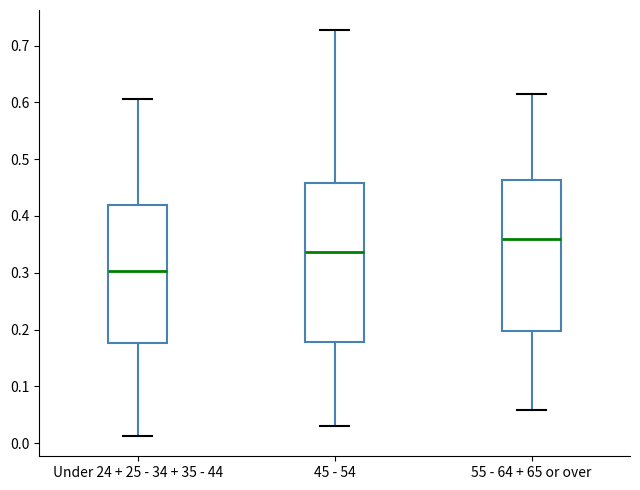

Which box's median line is the lowest?

Under 24 + 25 - 34 + 35 - 44